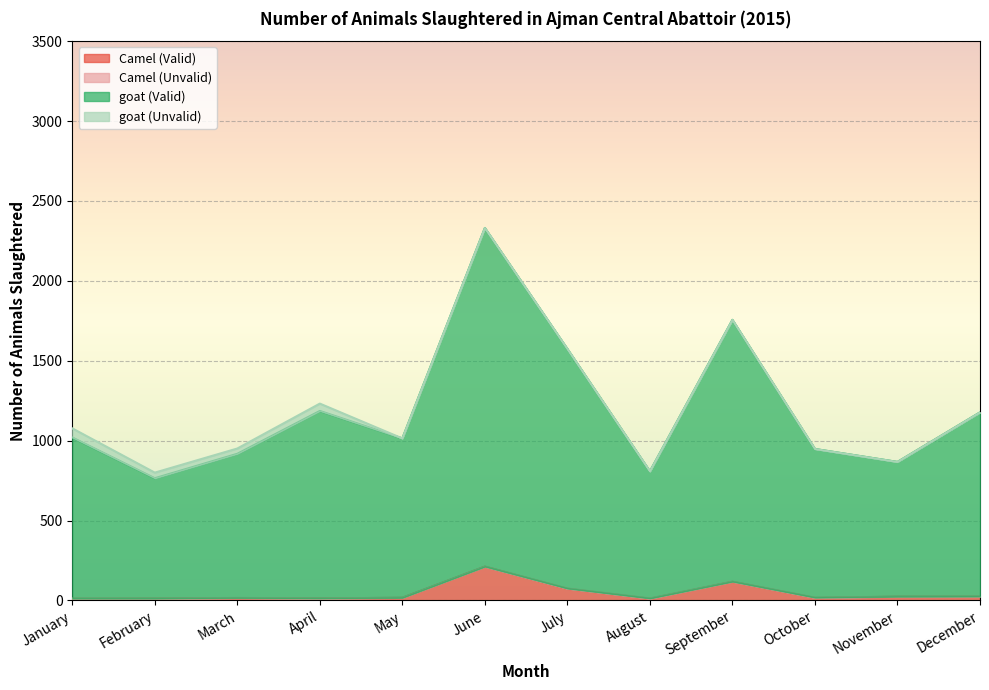

What is the sum of the Camel (Valid) values at November and March?

39